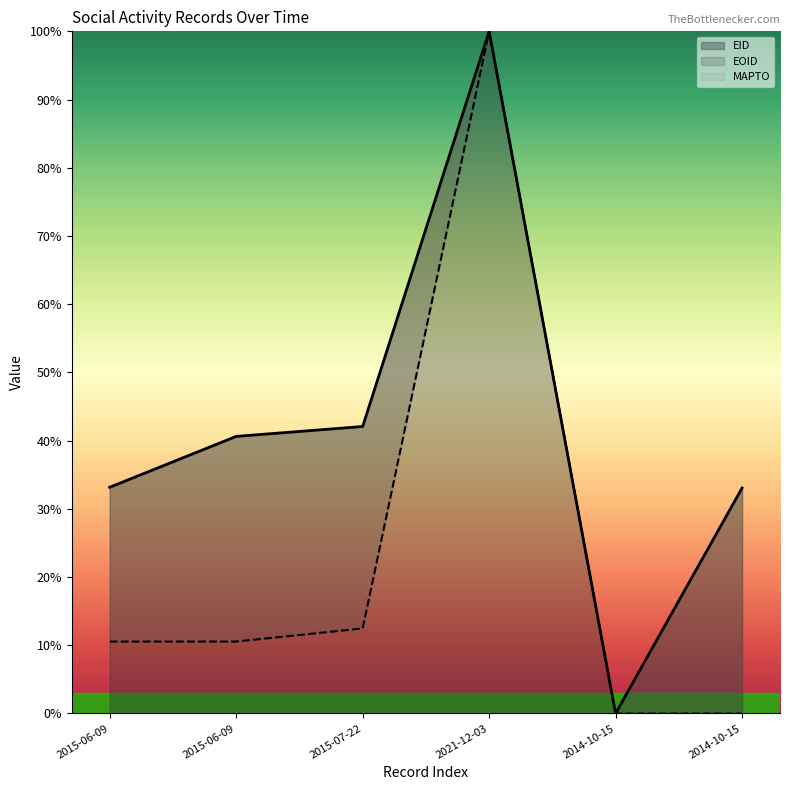

Rank the series by their maximum value, from lowest to highest.

EID, EOID